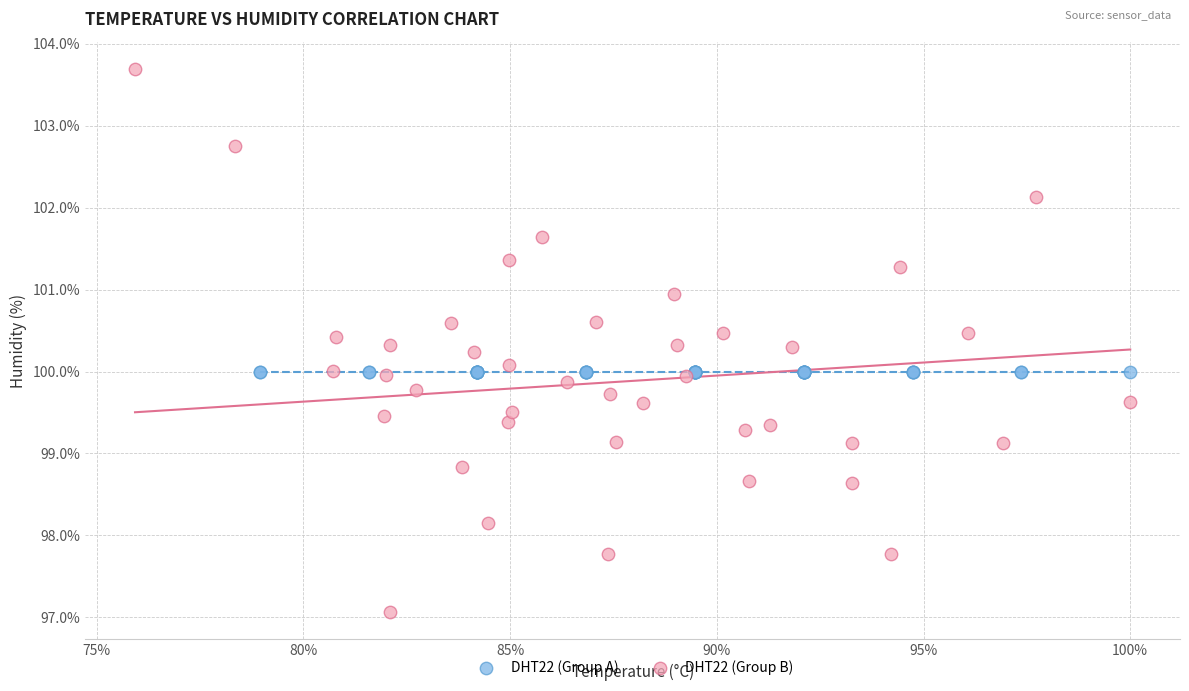

Which series contains the highest Y value?

DHT22 (Group B)